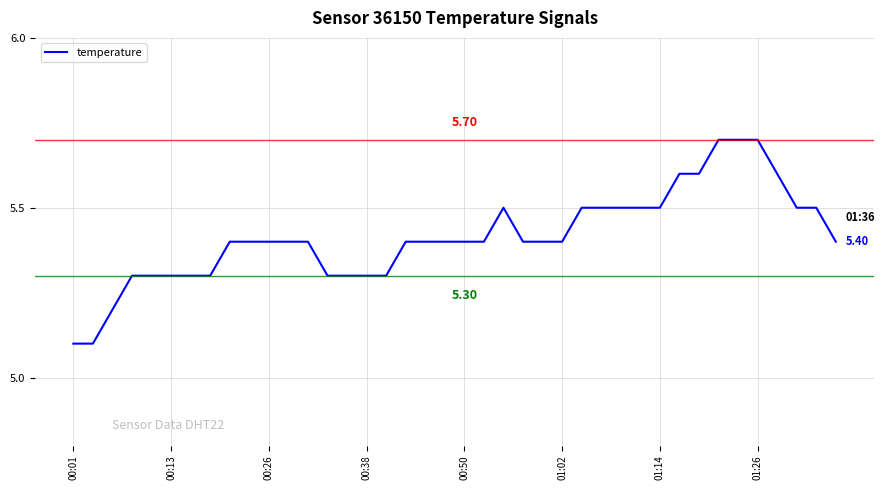

What is the difference between the maximum and minimum values?

0.6